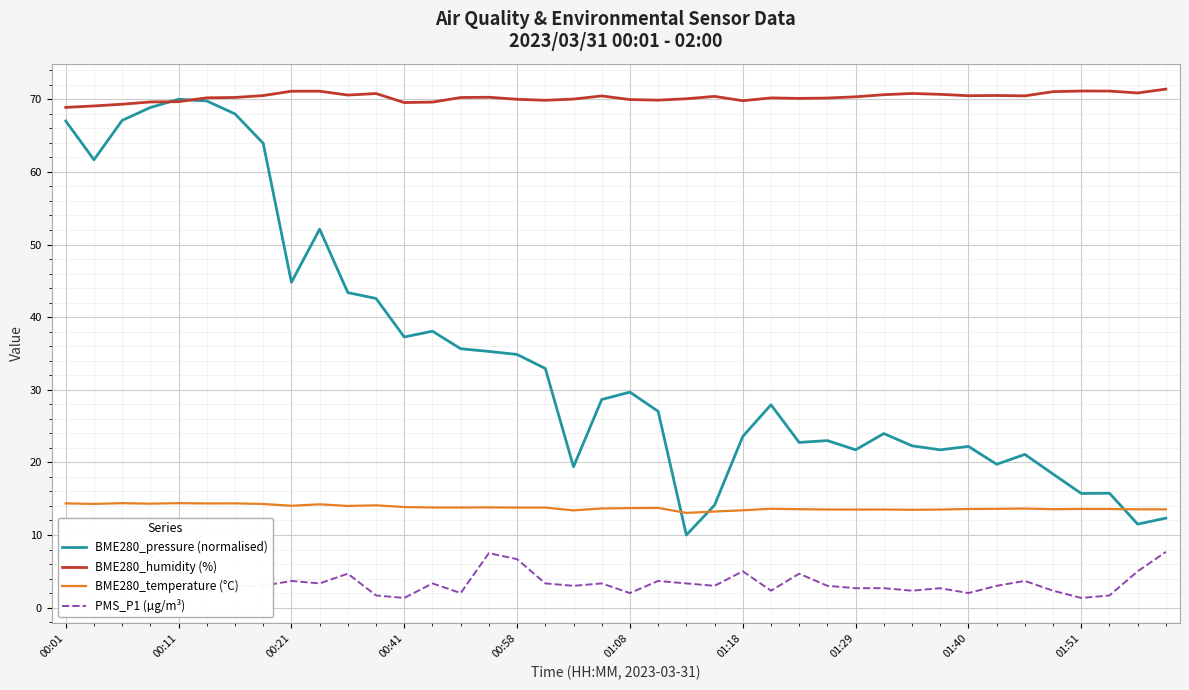

Which series has the widest spread of values?

BME280_pressure (normalised)